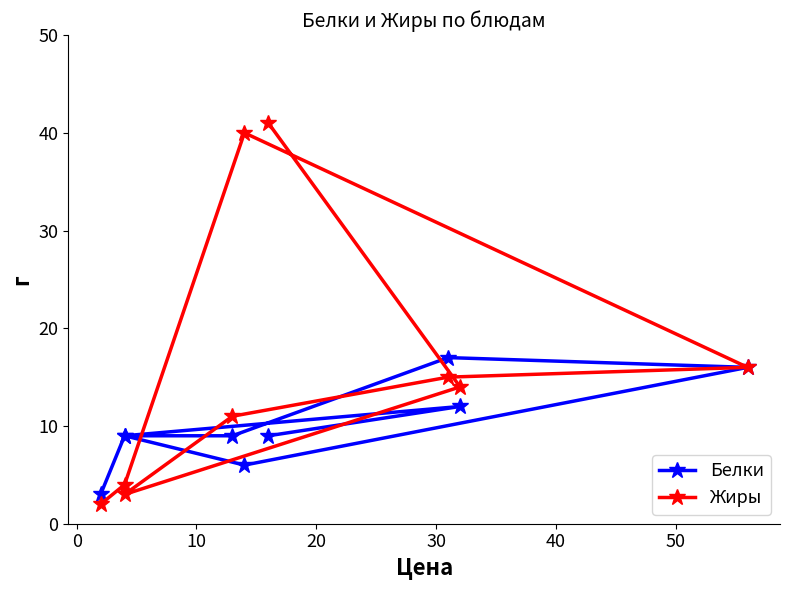

How many data points in Жиры are above 14?

4